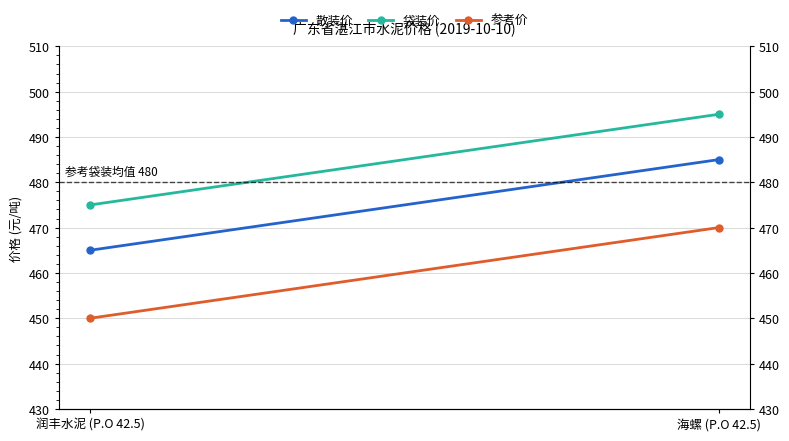

What are all the series names shown in the legend?

散装价, 袋装价, 参考价